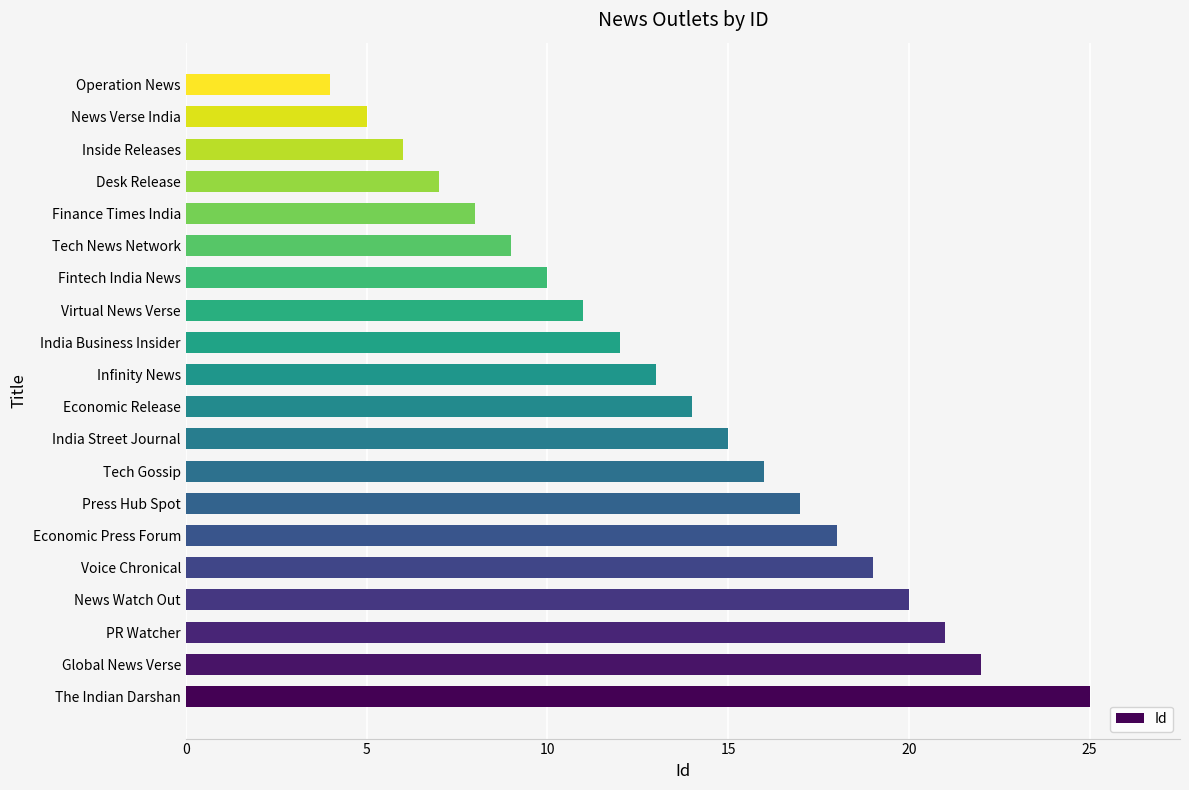

Rank the categories by value from lowest to highest.

Operation News, News Verse India, Inside Releases, Desk Release, Finance Times India, Tech News Network, Fintech India News, Virtual News Verse, India Business Insider, Infinity News, Economic Release, India Street Journal, Tech Gossip, Press Hub Spot, Economic Press Forum, Voice Chronical, News Watch Out, PR Watcher, Global News Verse, The Indian Darshan